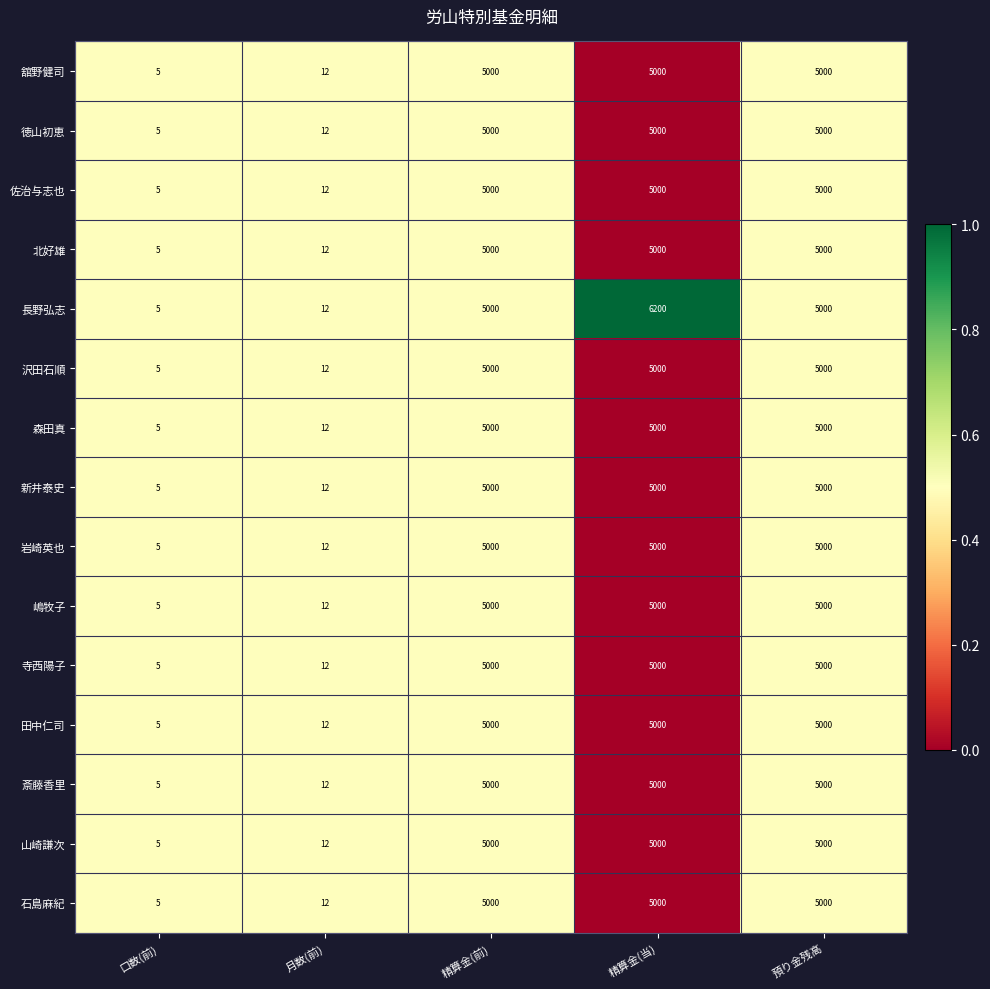

Is it true that 長野弘志 equals 12 at 月数(前)?

True